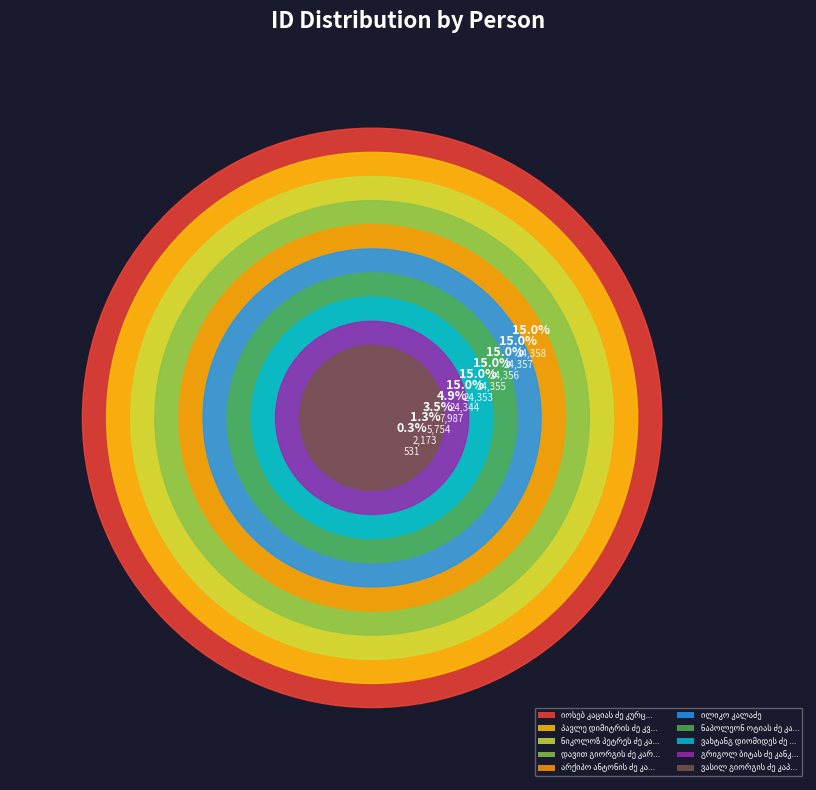

The დავით გიორგის ძე კარსაულიძე slice represents 22% of the pie. True or false?

False